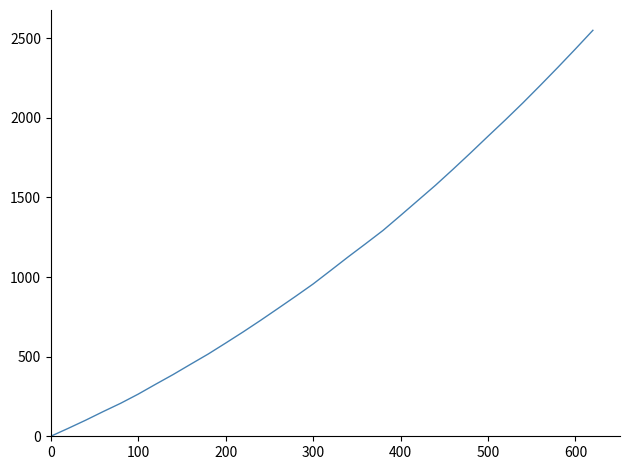

Does the chart have visible grid lines?

No